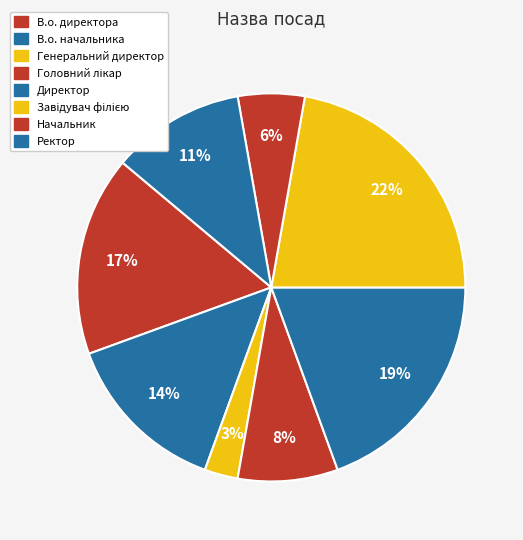

How many segments does this pie chart have?

8